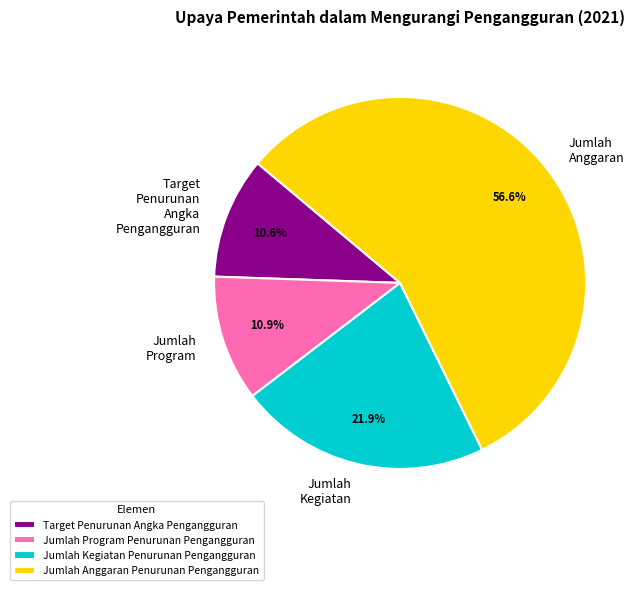

What is the largest slice in the pie chart?

Jumlah Anggaran Penurunan Pengangguran